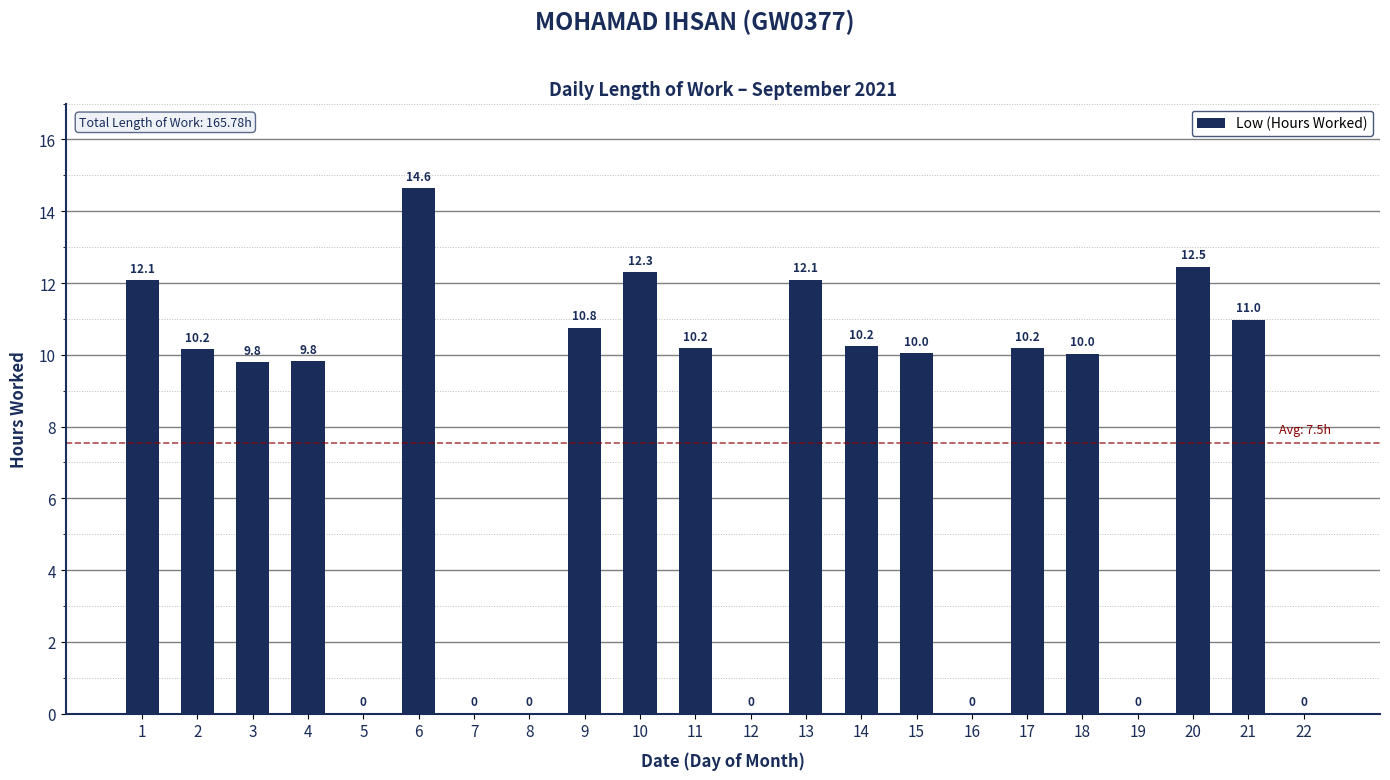

The value at 17 is 2.4. True or false?

False